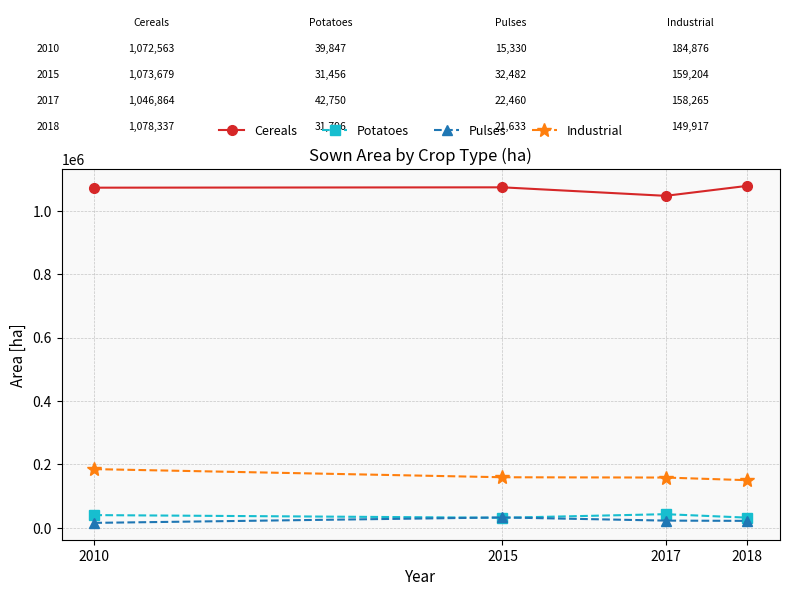

What are all the series names shown in the legend?

Cereals, Potatoes, Pulses, Industrial